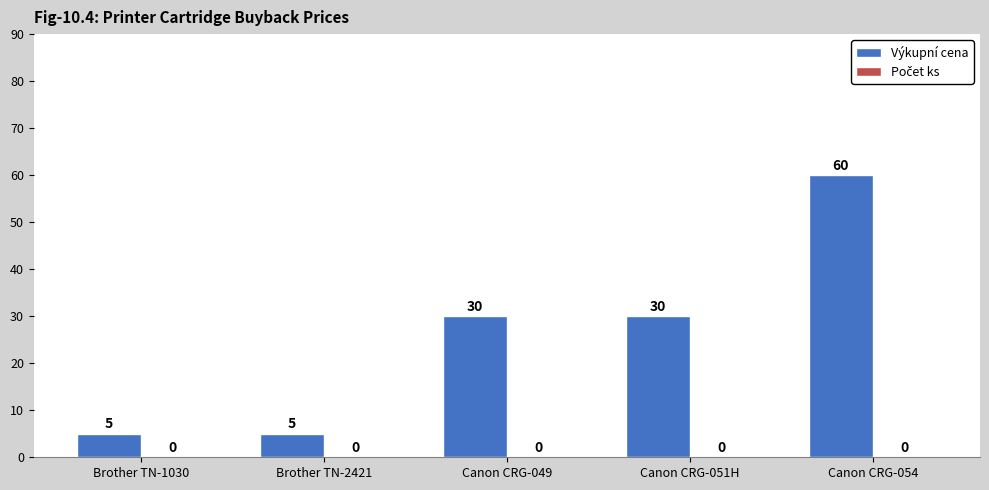

What is the label of the 4th bar from the left?

Canon CRG-051H